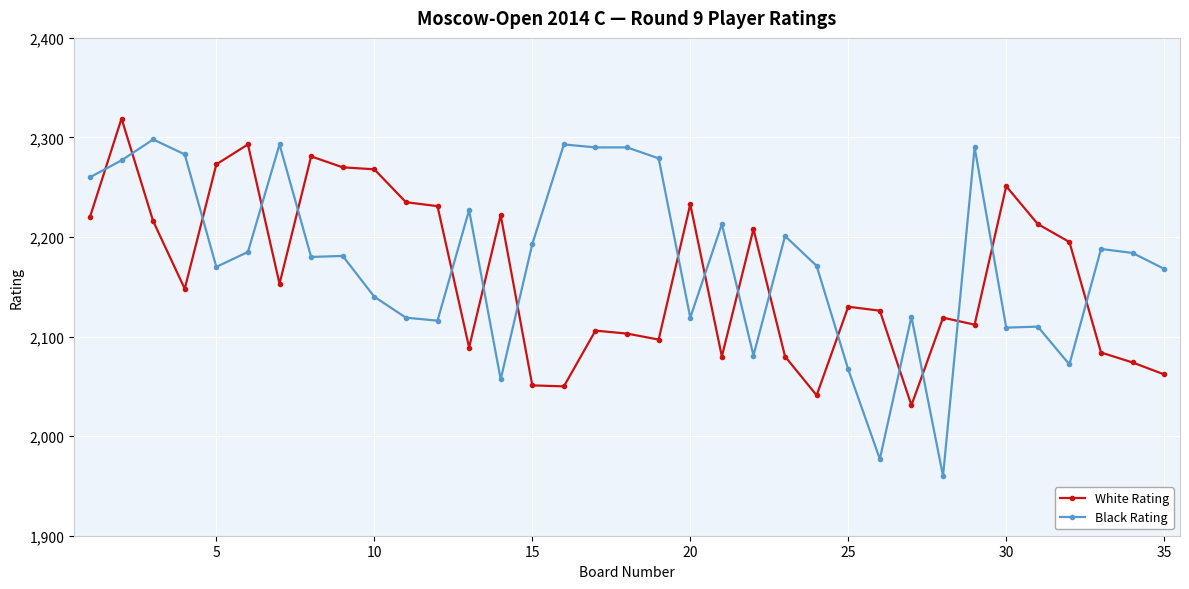

True or false: Black Rating has more than 0 interior local peaks.

True